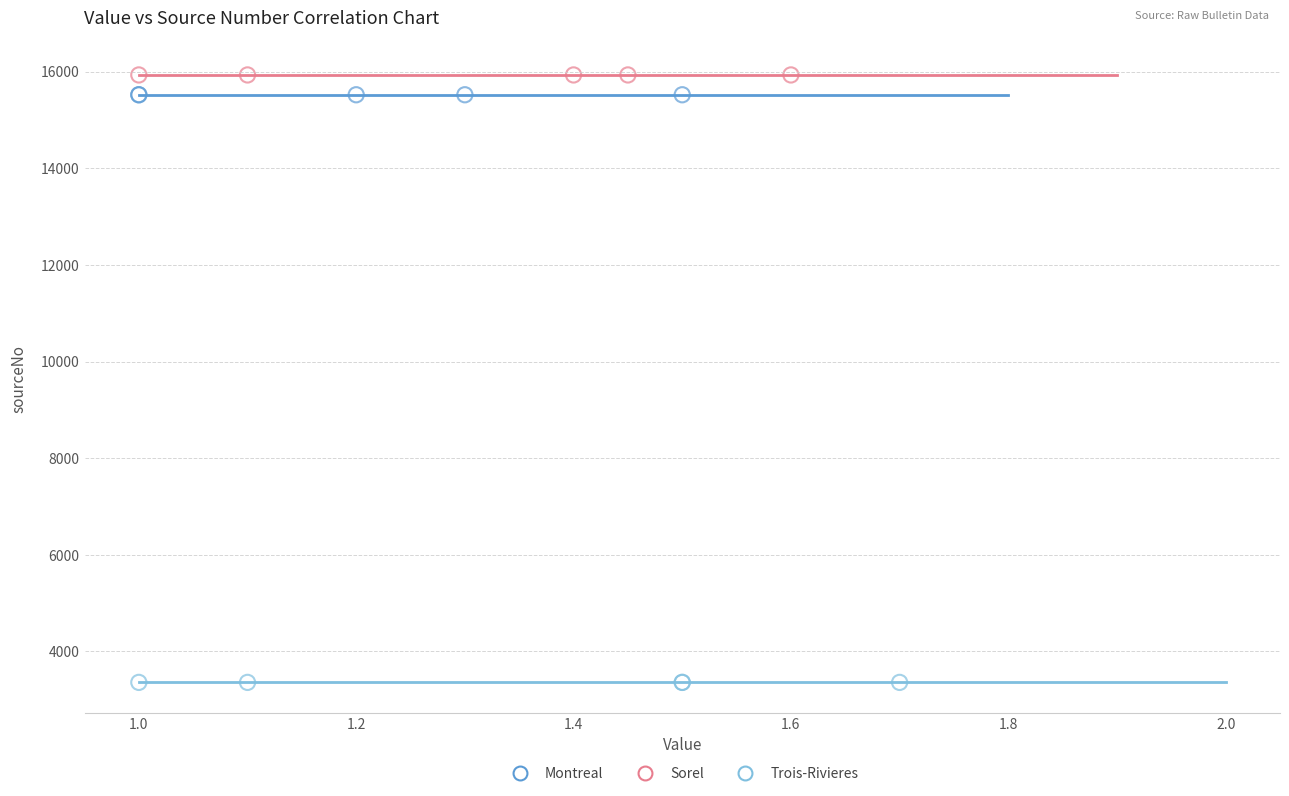

Which series reaches the maximum Y coordinate?

Sorel